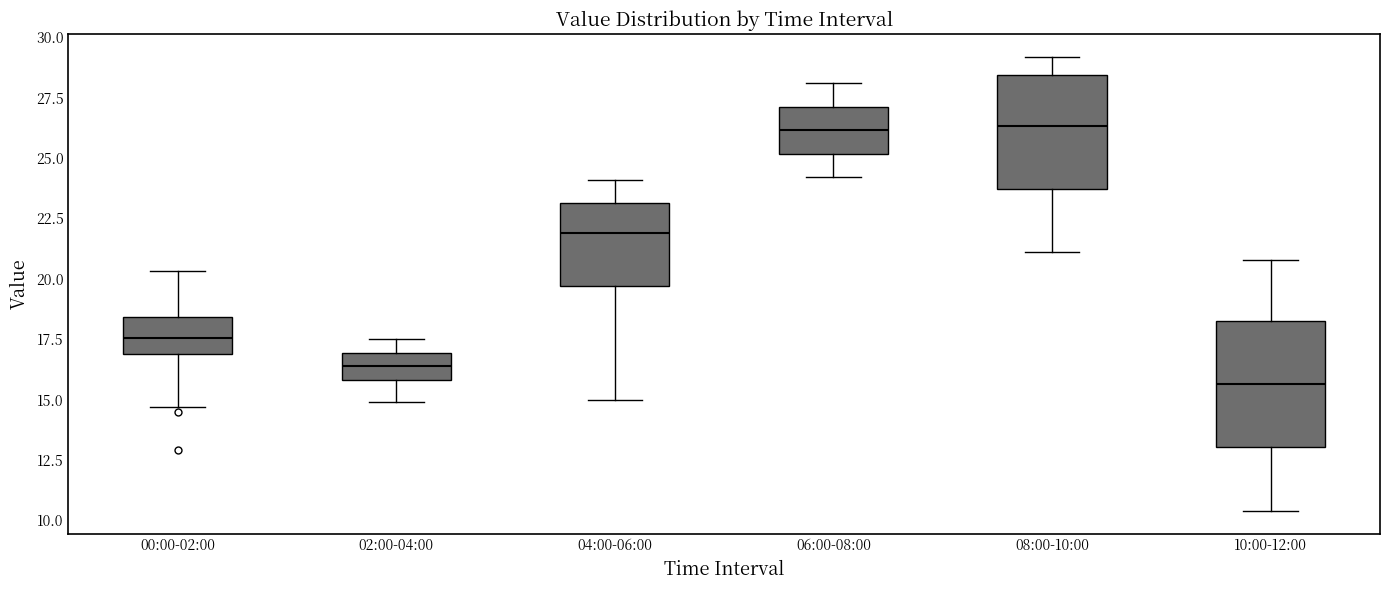

Where does the upper whisker of the box for 02:00-04:00 end on the y-axis? The values are not printed on the chart, so give them approximately, as read against the axis.

17.5